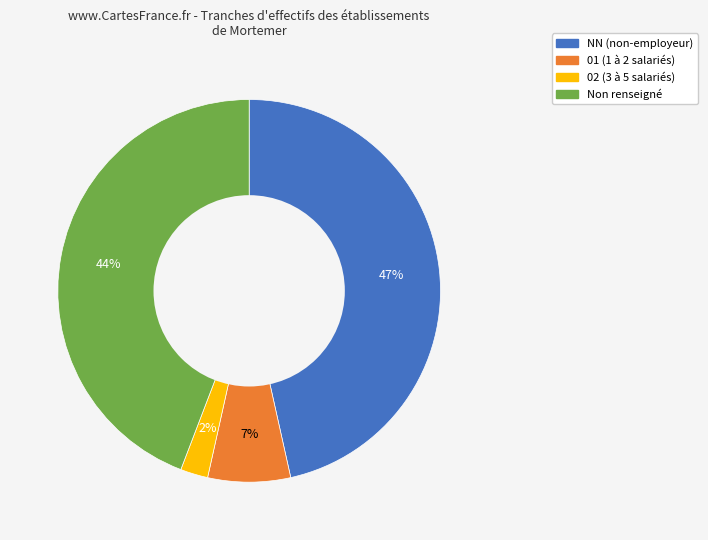

Approximately how many times larger is the value at 02 (3 à 5 salariés) compared to 01 (1 à 2 salariés)?

0.3